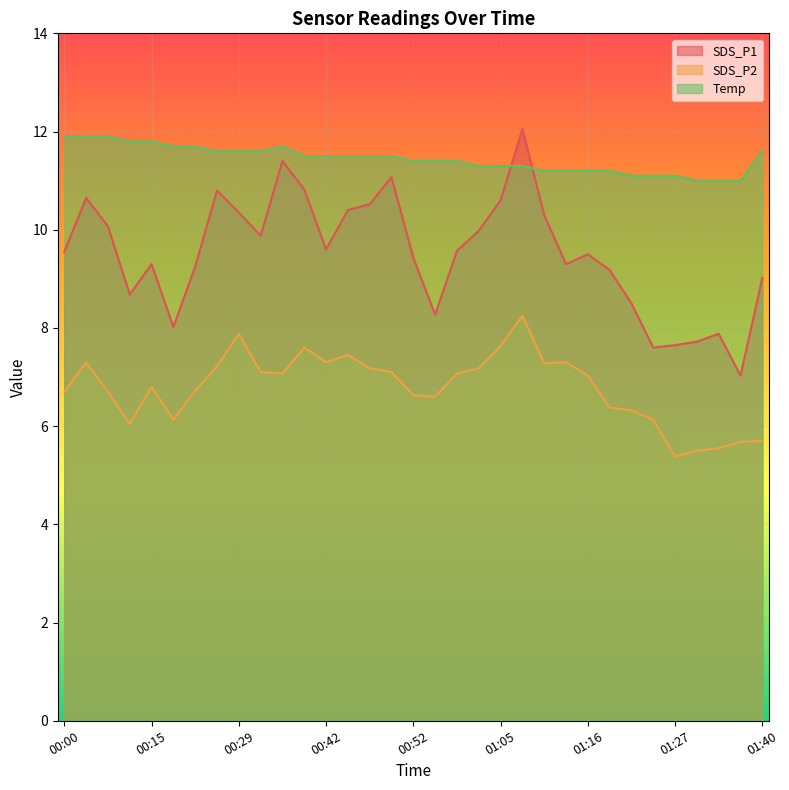

What is the difference between the second highest and second lowest values in the SDS_P1 series?

3.8